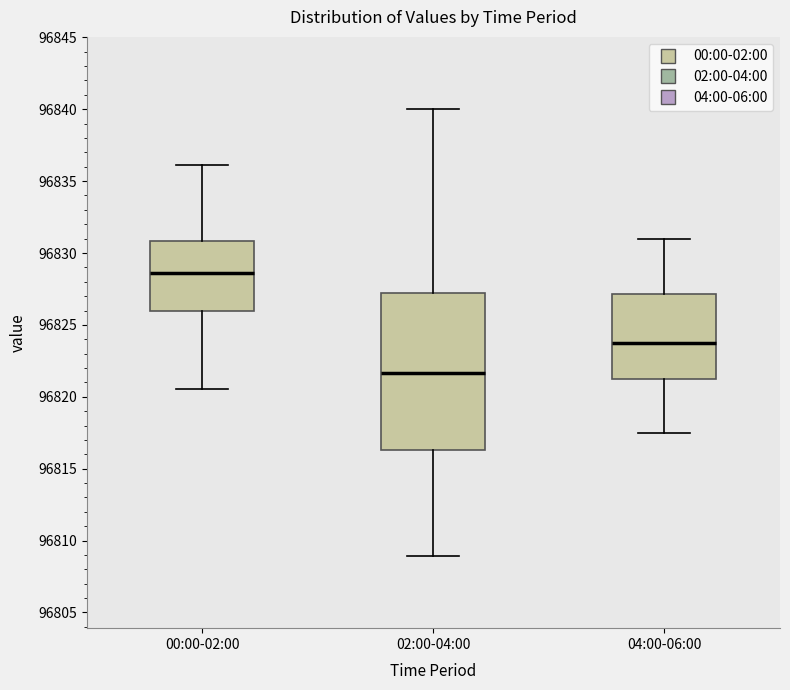

Reading left to right, read every box against the y-axis: the position of its median line, the range the box covers, and the ends of its whiskers. The values are not printed on the chart, so give them approximately, as read against the axis.

00:00-02:00: median 96828.5, box 96826.0 to 96831.0, whiskers 96820.5 to 96836.0
02:00-04:00: median 96821.5, box 96816.5 to 96827.0, whiskers 96809.0 to 96840.0
04:00-06:00: median 96824.0, box 96821.5 to 96827.0, whiskers 96817.5 to 96831.0